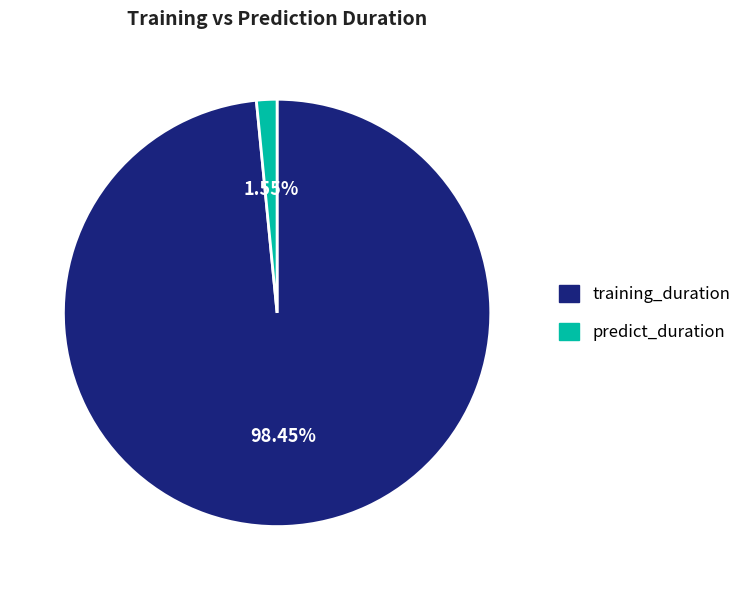

How many segments does this pie chart have?

2